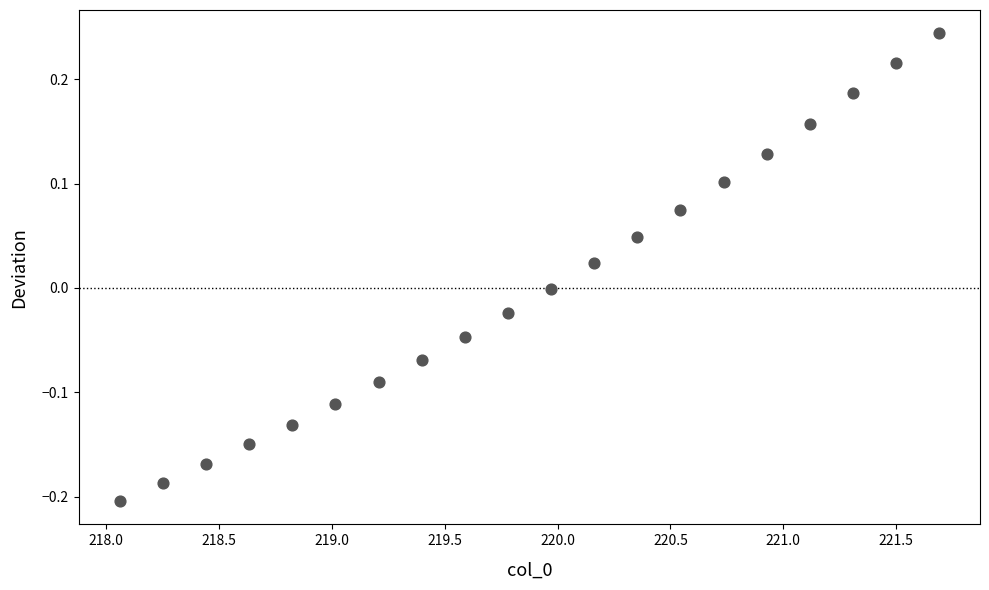

What is the range of X values (max minus min)?

3.6